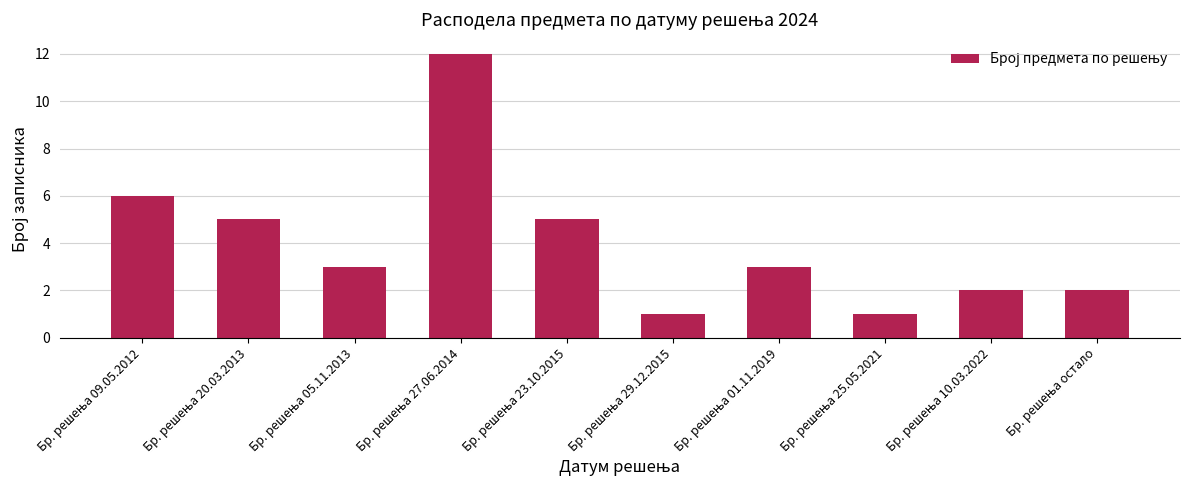

Are the bars grouped side by side (vs. stacked)?

No